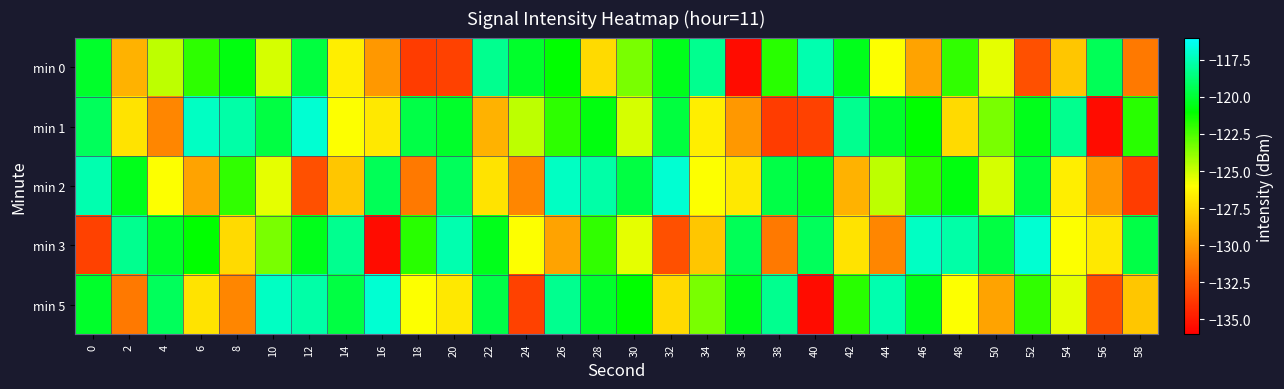

Reading left to right, list all the values displayed in this chart.

min 0: 0=-120.2	2=-129.0	4=-124.7	6=-121.9	8=-120.7	10=-125.2	12=-119.8	14=-126.6	16=-130.0	18=-133.6	20=-133.4	22=-118.2	24=-120.2	26=-121.0	28=-127.5	30=-123.4	32=-120.5	34=-118.2	36=-135.5	38=-121.8	40=-117.6	42=-120.5	44=-126.0	46=-129.6	48=-122.0	50=-125.5	52=-132.8	54=-128.2	56=-119.3	58=-131.2
min 1: 0=-119.3	2=-127.0	4=-130.7	6=-117.2	8=-117.7	10=-119.7	12=-116.9	14=-126.0	16=-126.9	18=-119.6	20=-120.2	22=-129.0	24=-124.7	26=-121.9	28=-120.7	30=-125.2	32=-119.8	34=-126.6	36=-130.0	38=-133.6	40=-133.4	42=-118.2	44=-120.2	46=-121.0	48=-127.5	50=-123.4	52=-120.5	54=-118.2	56=-135.5	58=-121.8
min 2: 0=-117.6	2=-120.5	4=-126.0	6=-129.6	8=-122.0	10=-125.5	12=-132.8	14=-128.2	16=-119.3	18=-131.2	20=-119.3	22=-127.0	24=-130.7	26=-117.2	28=-117.7	30=-119.7	32=-116.9	34=-126.0	36=-126.9	38=-119.6	40=-120.2	42=-129.0	44=-124.7	46=-121.9	48=-120.7	50=-125.2	52=-119.8	54=-126.6	56=-130.0	58=-133.6
min 3: 0=-133.4	2=-118.2	4=-120.2	6=-121.0	8=-127.5	10=-123.4	12=-120.5	14=-118.2	16=-135.5	18=-121.8	20=-117.6	22=-120.5	24=-126.0	26=-129.6	28=-122.0	30=-125.5	32=-132.8	34=-128.2	36=-119.3	38=-131.2	40=-119.3	42=-127.0	44=-130.7	46=-117.2	48=-117.7	50=-119.7	52=-116.9	54=-126.0	56=-126.9	58=-119.6
min 5: 0=-120.2	2=-131.2	4=-119.3	6=-127.0	8=-130.7	10=-117.2	12=-117.7	14=-119.7	16=-116.9	18=-126.0	20=-126.9	22=-119.6	24=-133.4	26=-118.2	28=-120.2	30=-121.0	32=-127.5	34=-123.4	36=-120.5	38=-118.2	40=-135.5	42=-121.8	44=-117.6	46=-120.5	48=-126.0	50=-129.6	52=-122.0	54=-125.5	56=-132.8	58=-128.2